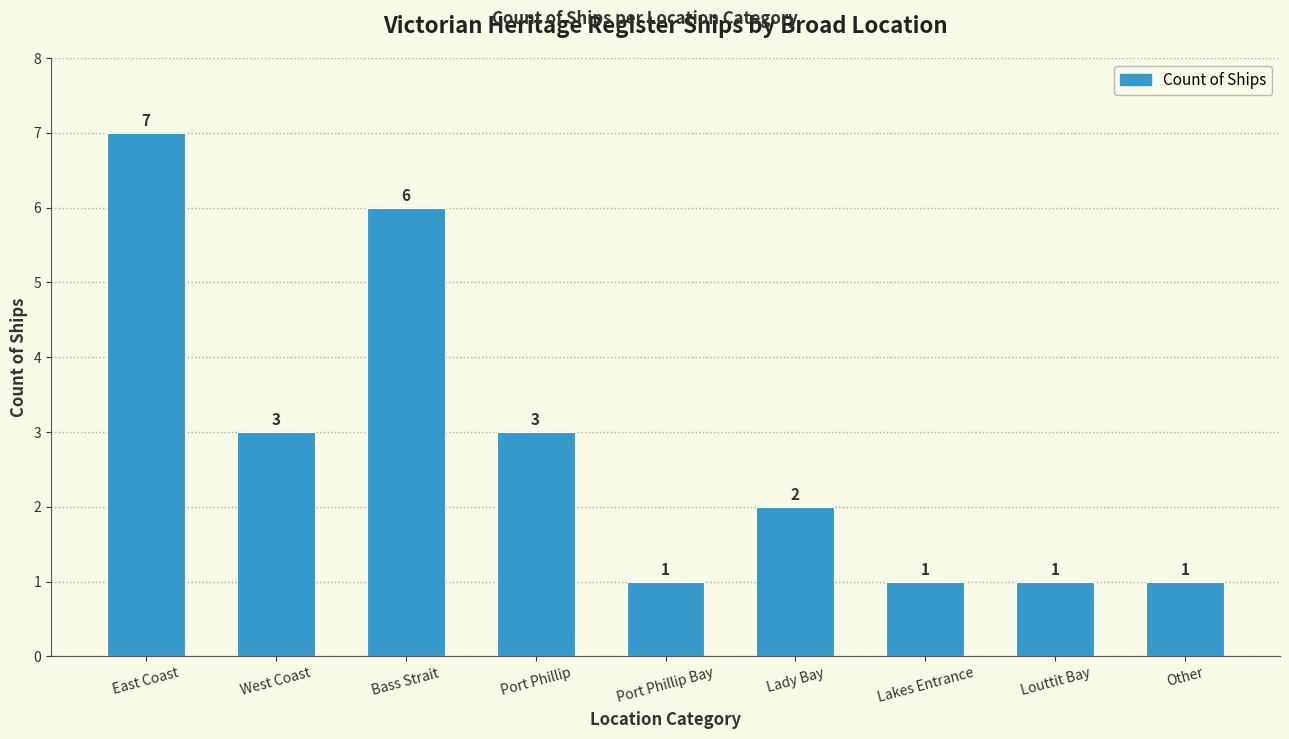

At which category does the chart reach its peak across all series?

East Coast